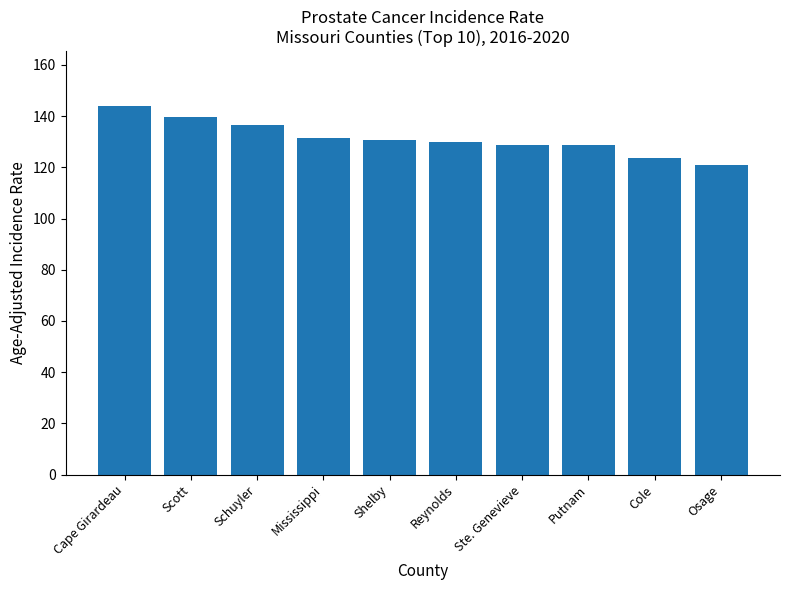

The chart shows a value of 76.3 at Schuyler. True or false?

False